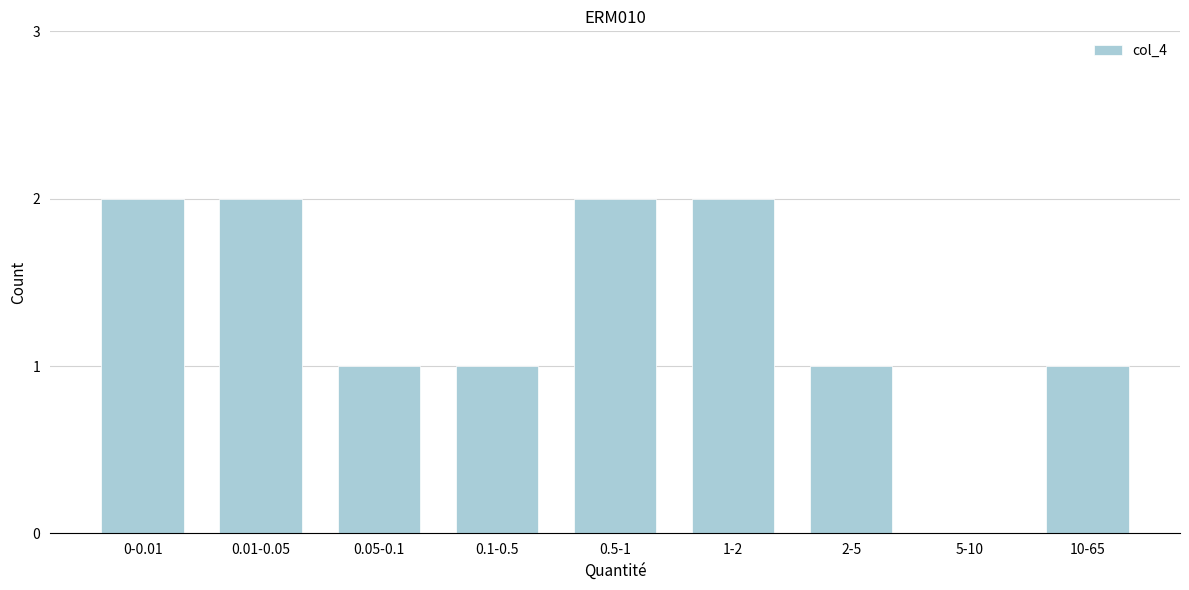

Reading left to right, extract all data points from this chart.

0-0.01=2	0.01-0.05=2	0.05-0.1=1	0.1-0.5=1	0.5-1=2	1-2=2	2-5=1	5-10=0	10-65=1